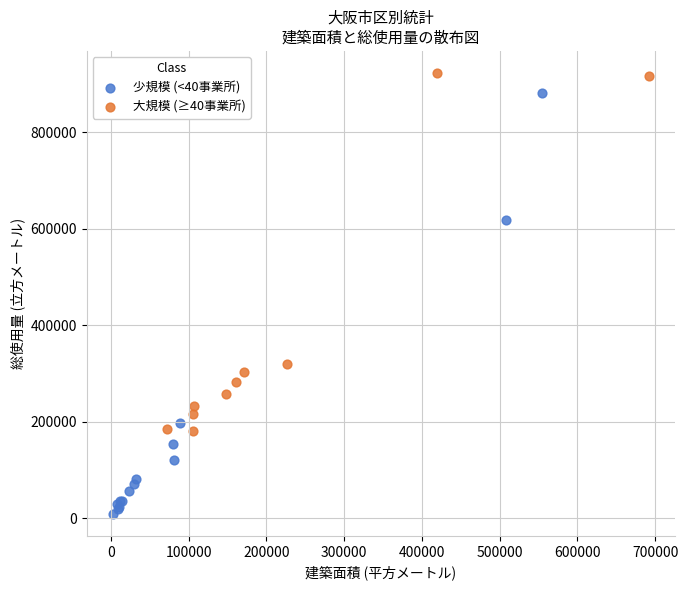

Which series reaches the maximum Y coordinate?

大規模 (≥40事業所)